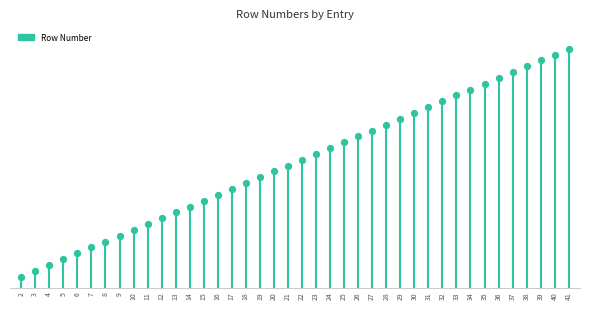

What is the ratio of the value at 23 to the value at 9?

2.6